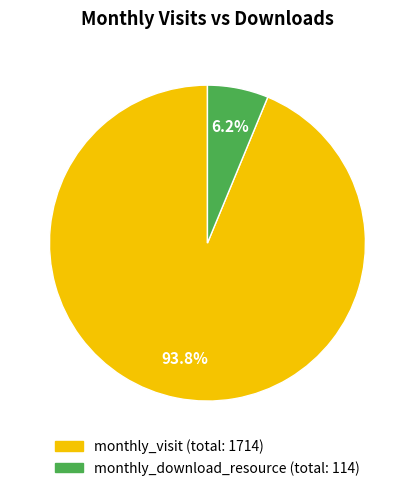

To the nearest percent, what is the difference between the largest and smallest slice percentages?

88%